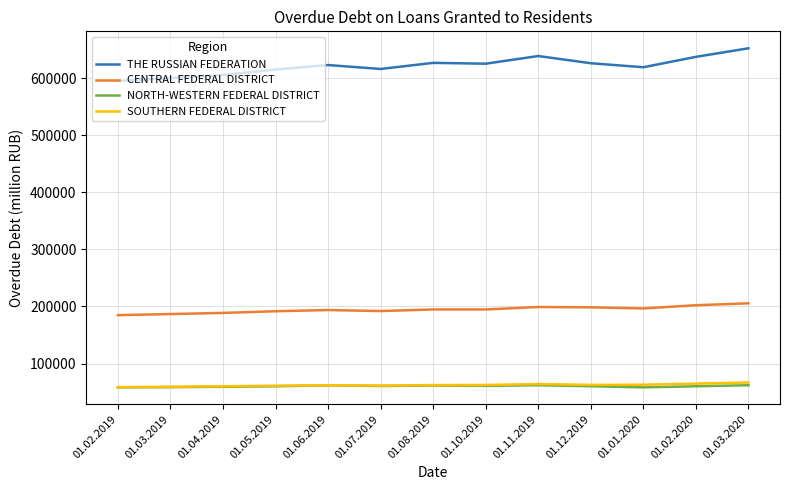

What is the average value of the CENTRAL FEDERAL DISTRICT series?

194511